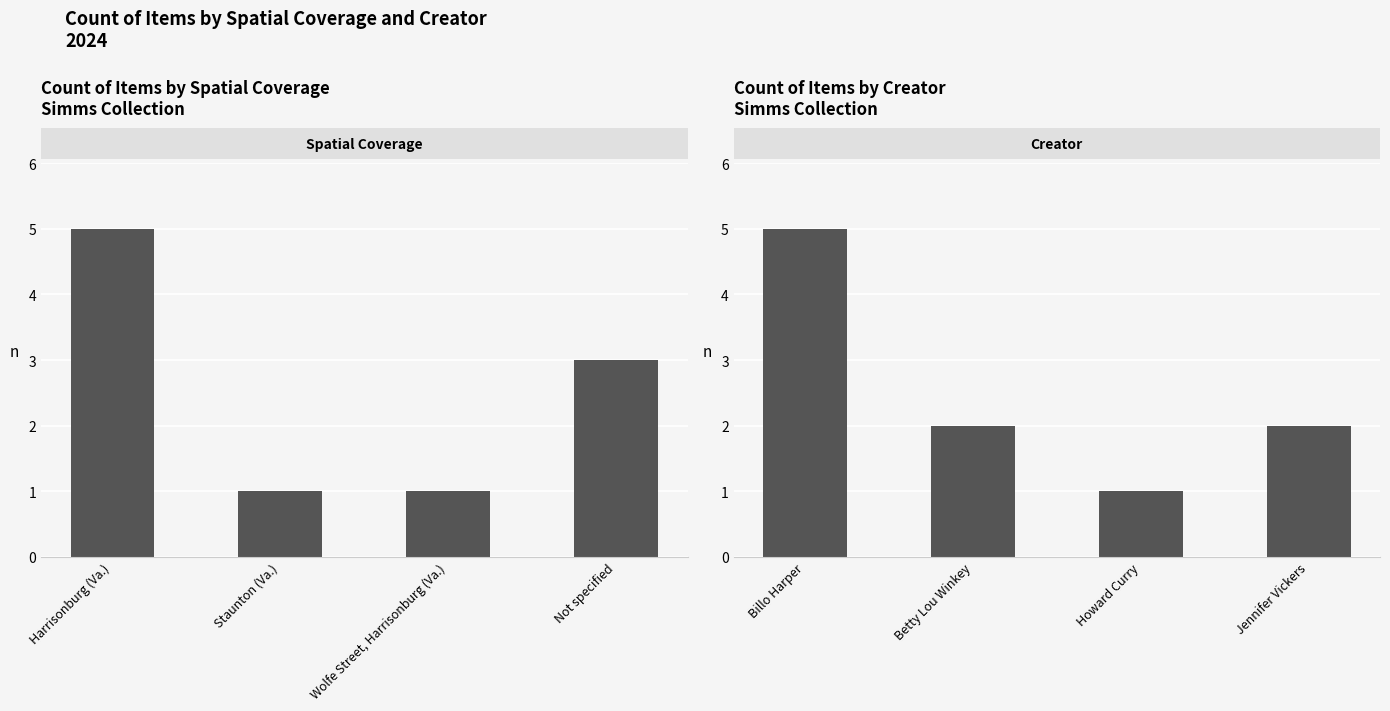

Are the bars grouped side by side (vs. stacked)?

No